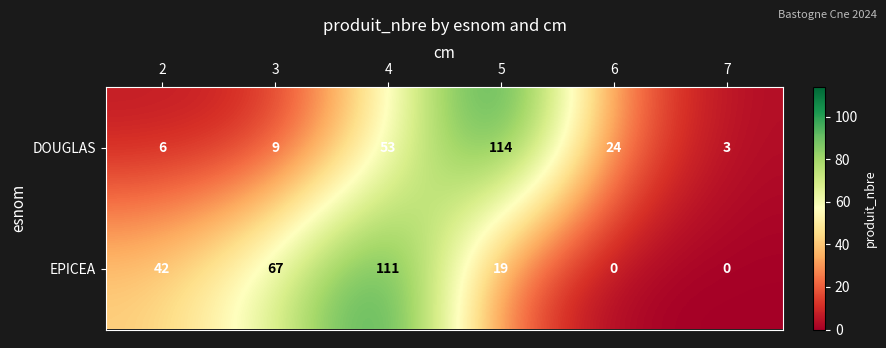

What is the sum of the DOUGLAS values at 7 and 4?

56